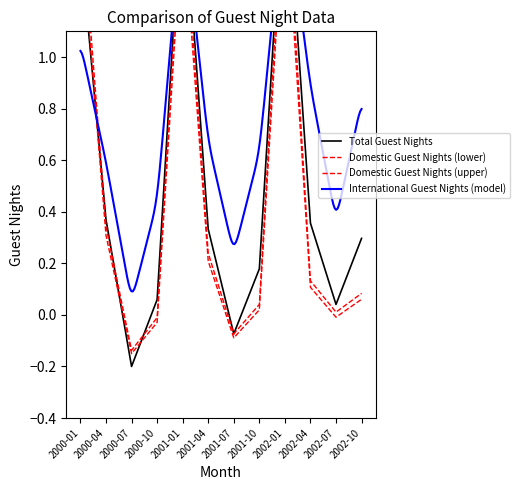

How many values in the Domestic Guest Nights series exceed 0?

8